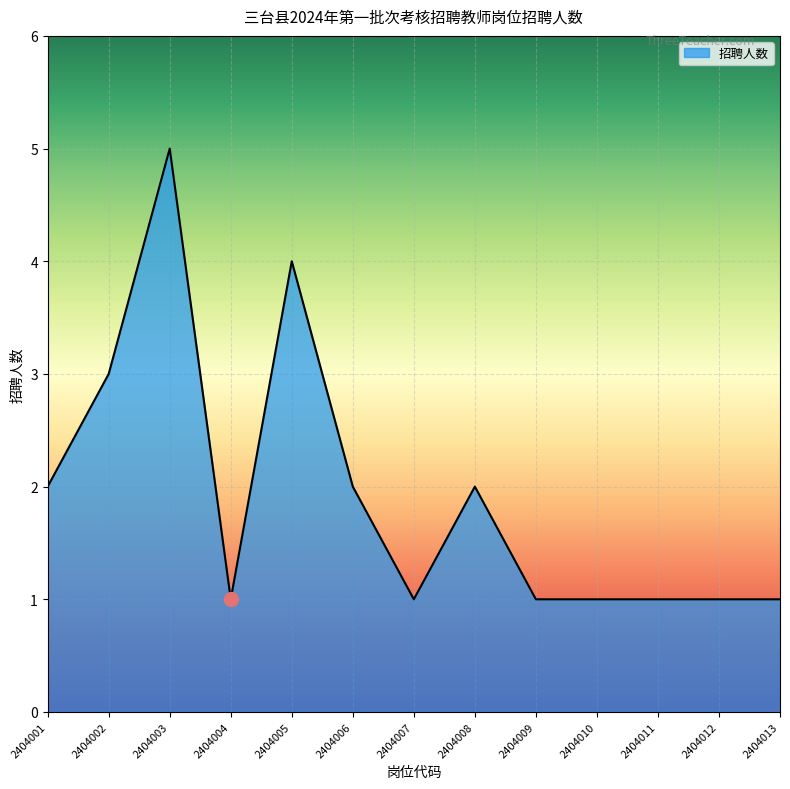

Is it true that the value at 2404002 is 3?

True